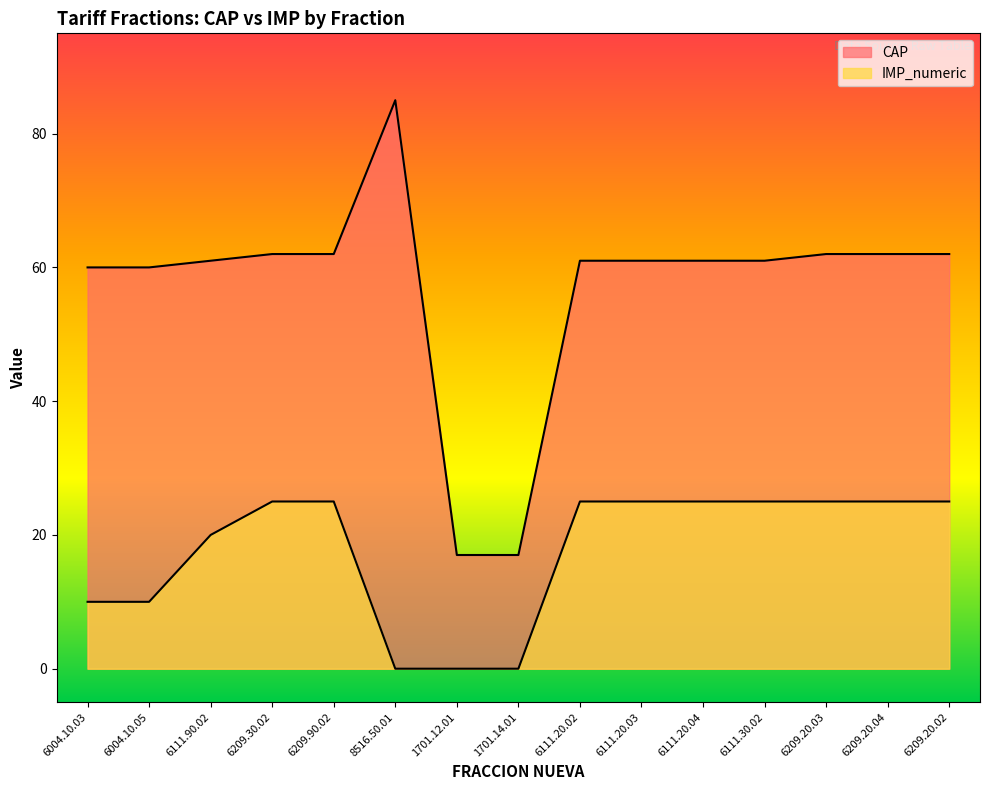

Where is the first local maximum for CAP?

8516.50.01